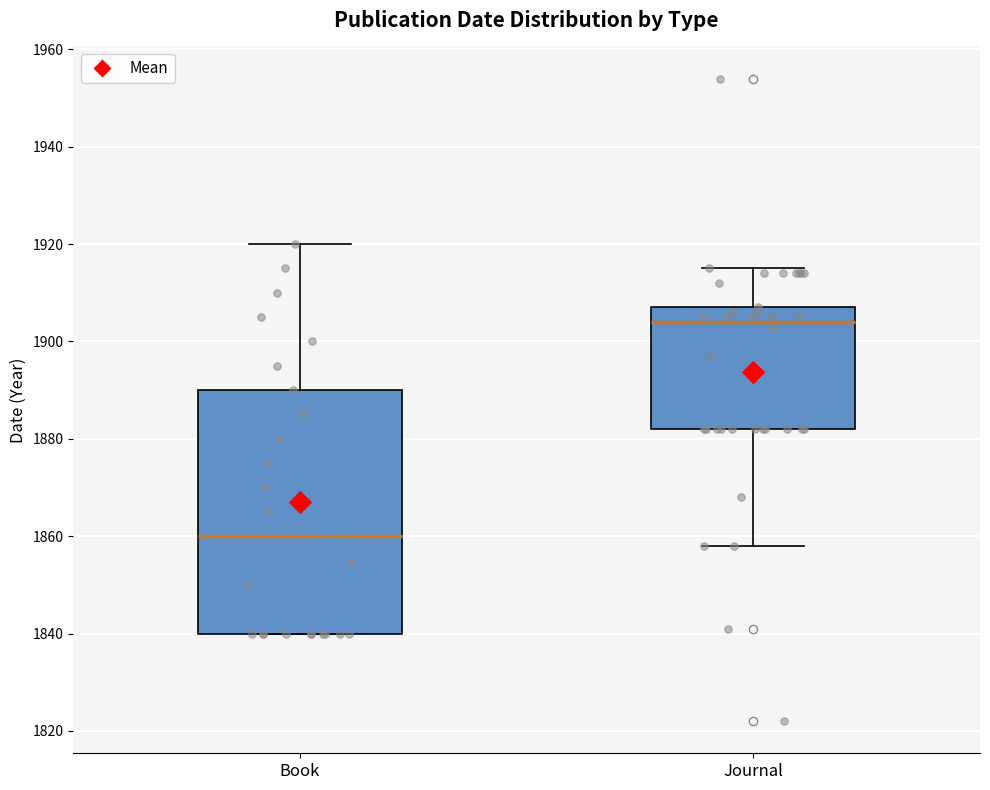

Which box's median line is the lowest?

Book